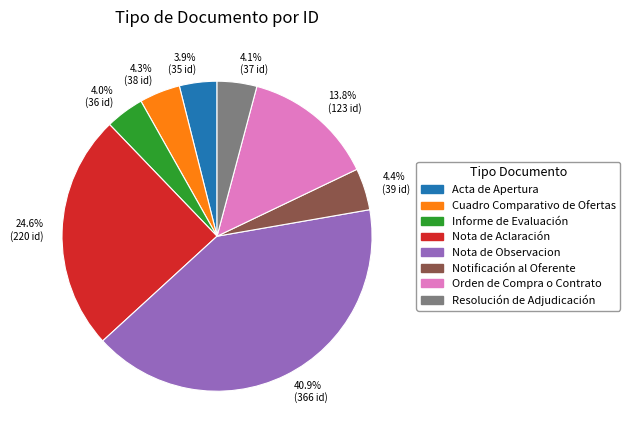

Is 24.6% (220 id) the majority of the pie?

No